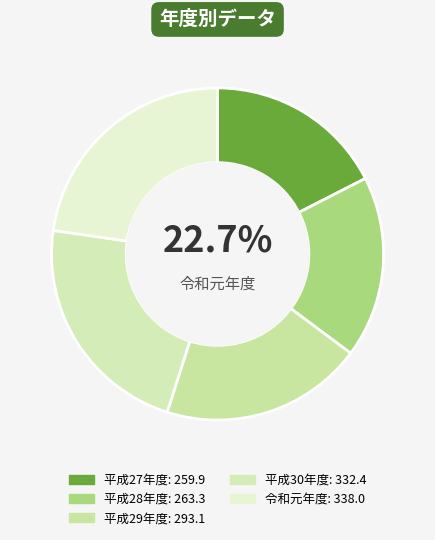

To the nearest percent, what is the difference between the 令和元年度 and 平成29年度 slice percentages?

3%